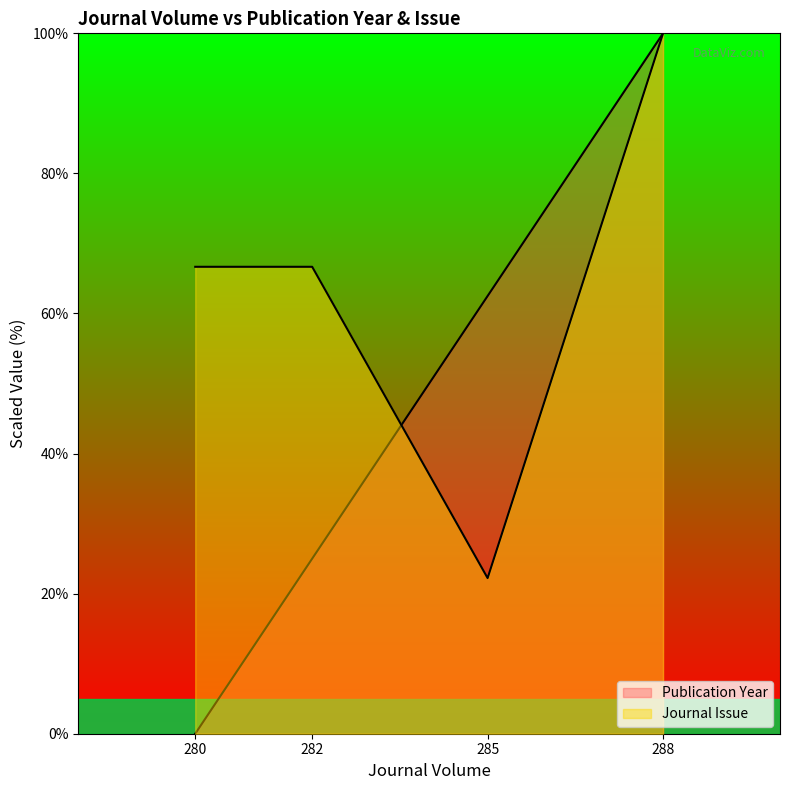

Does the chart display data point markers on the line(s)?

No